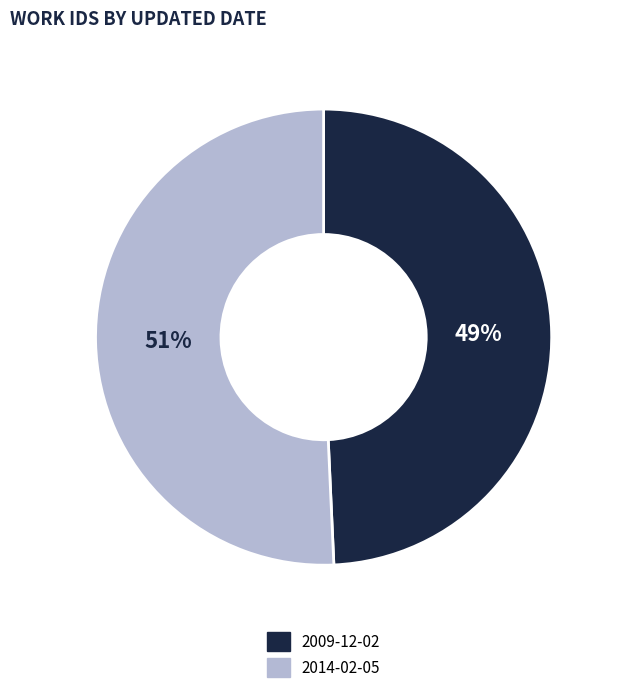

To the nearest percent, what percentage of the pie is 2009-12-02?

49%